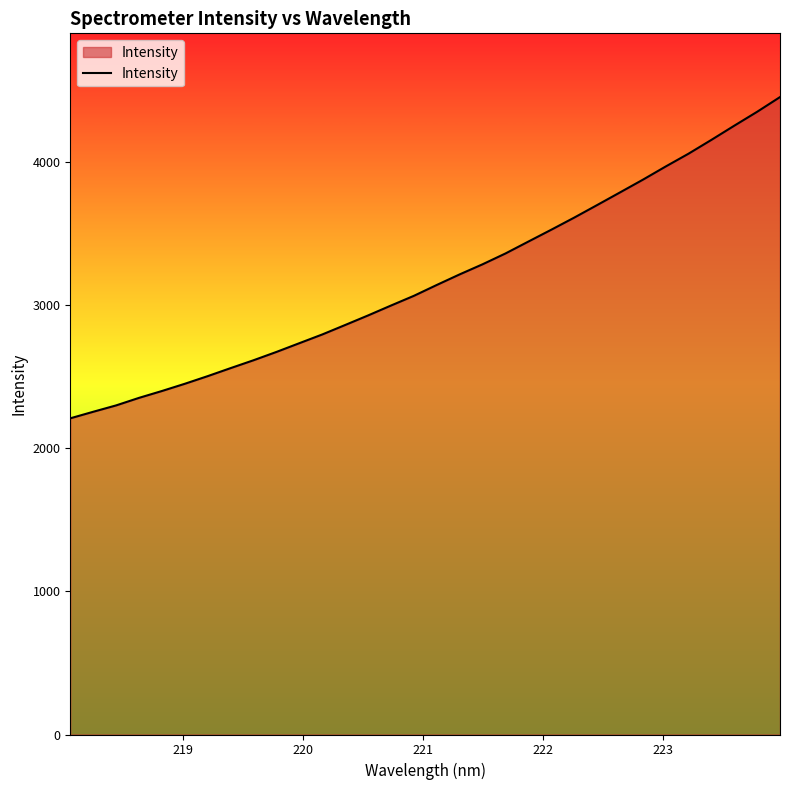

What is the minimum value shown in the chart?

2208.5